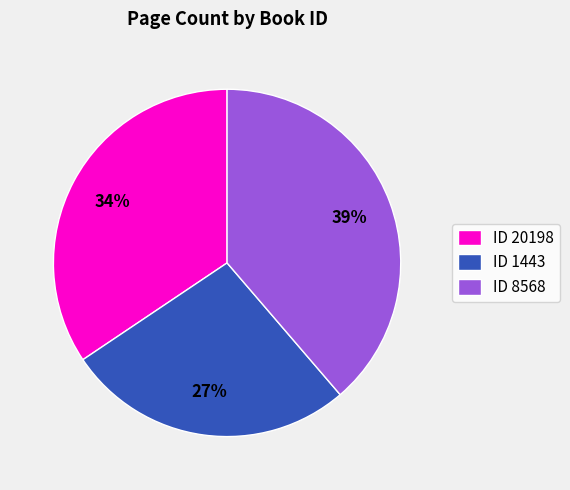

Rank the categories by value from lowest to highest.

ID 1443, ID 20198, ID 8568